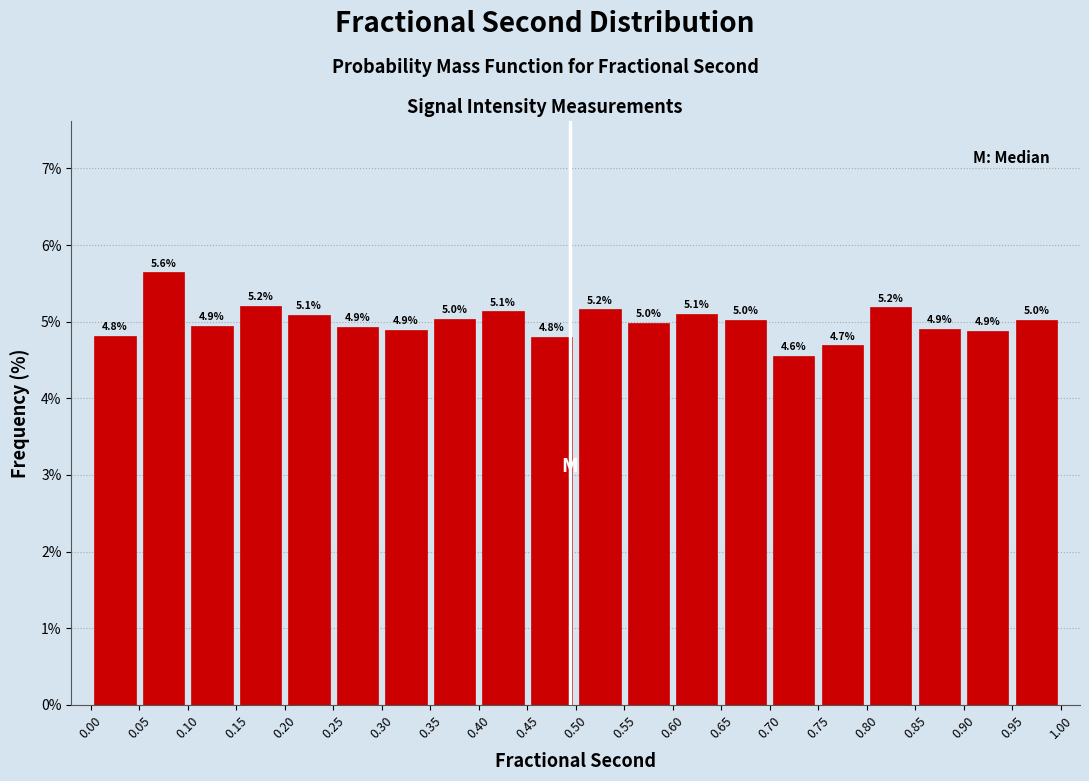

Which range on the x-axis has the tallest bar?

0.05 to 0.10